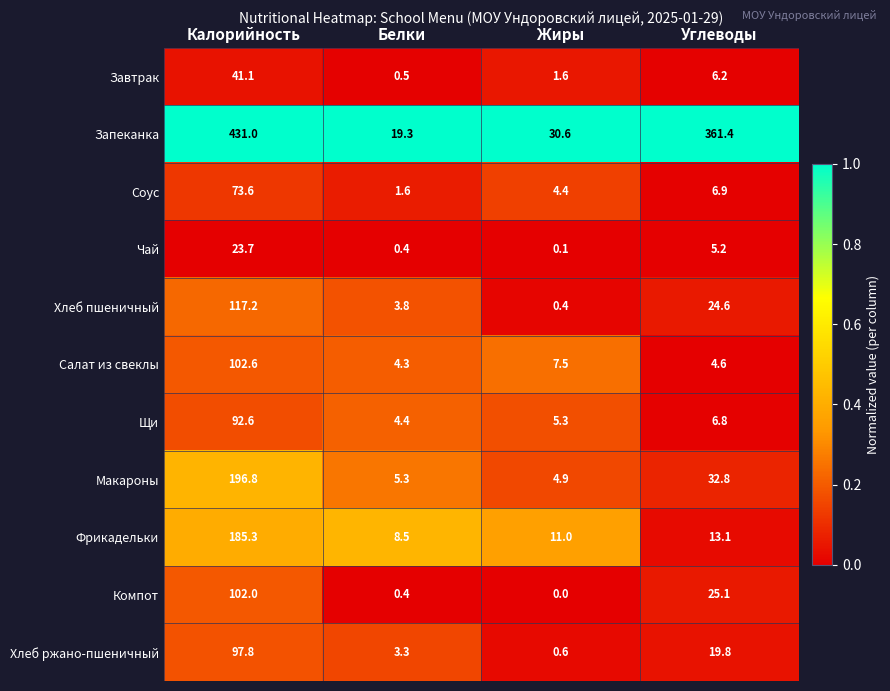

At Калорийность, list the series in order from largest to smallest.

Запеканка, Макароны, Фрикадельки, Хлеб пшеничный, Салат из свеклы, Компот, Хлеб ржано-пшеничный, Щи, Соус, Завтрак, Чай